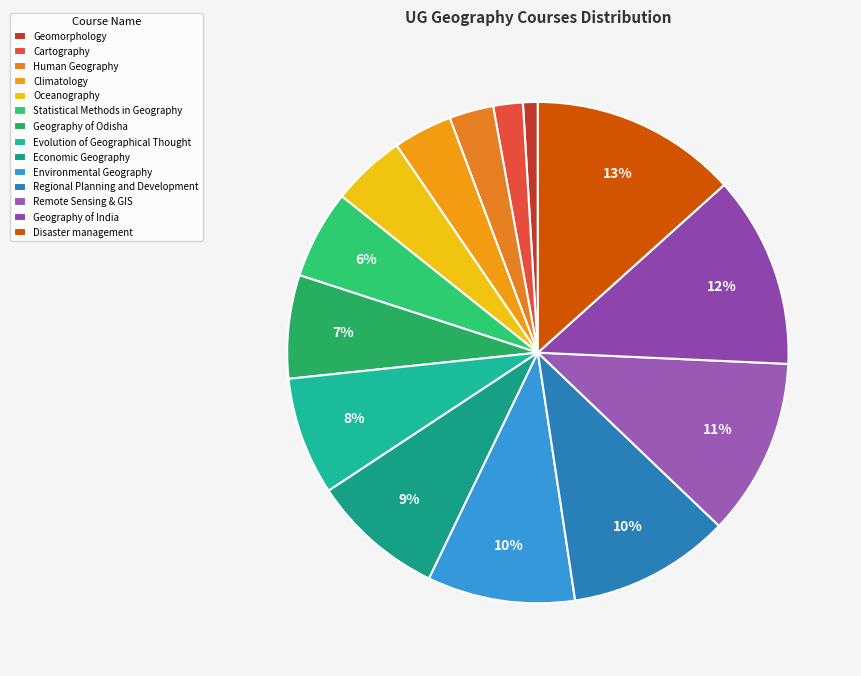

Count the number of slices in the pie.

14